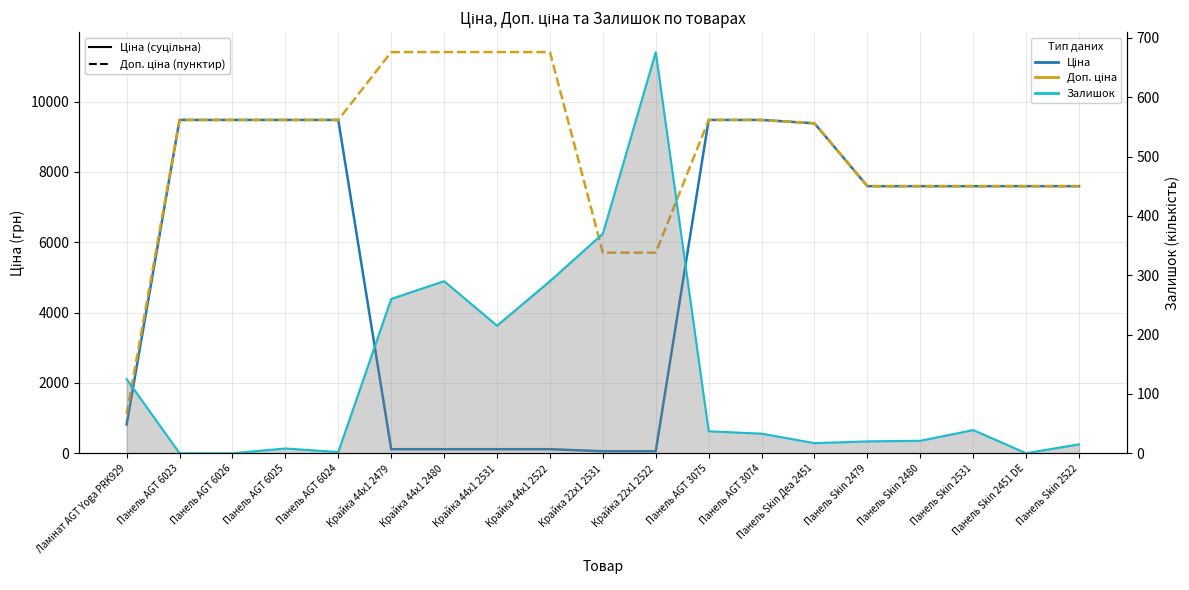

How many values in the Залишок (лінія) series are below 33?

9